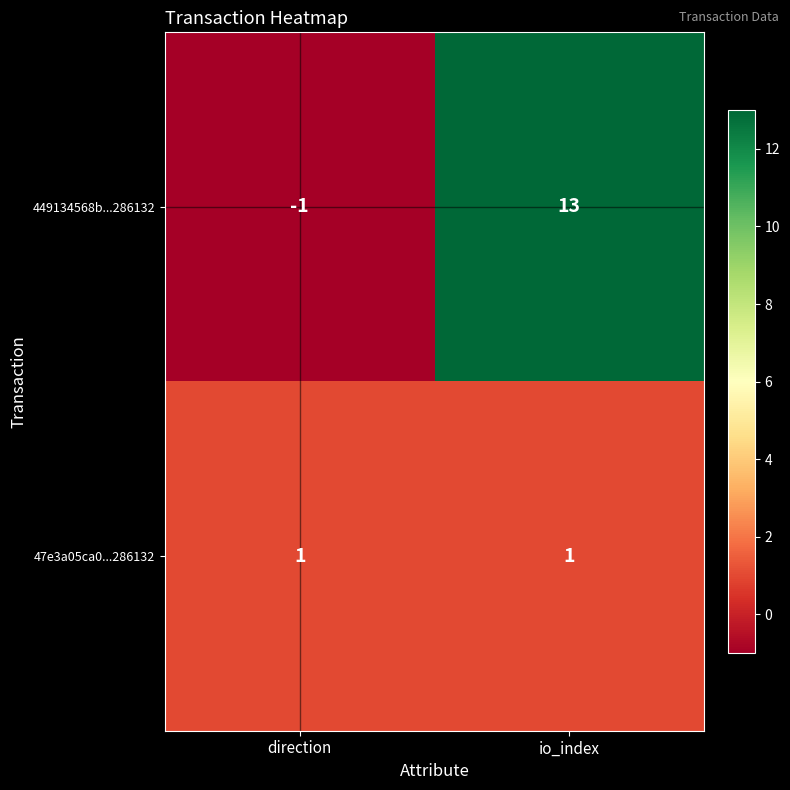

Which series changed the most between direction and io_index?

449134568b...286132